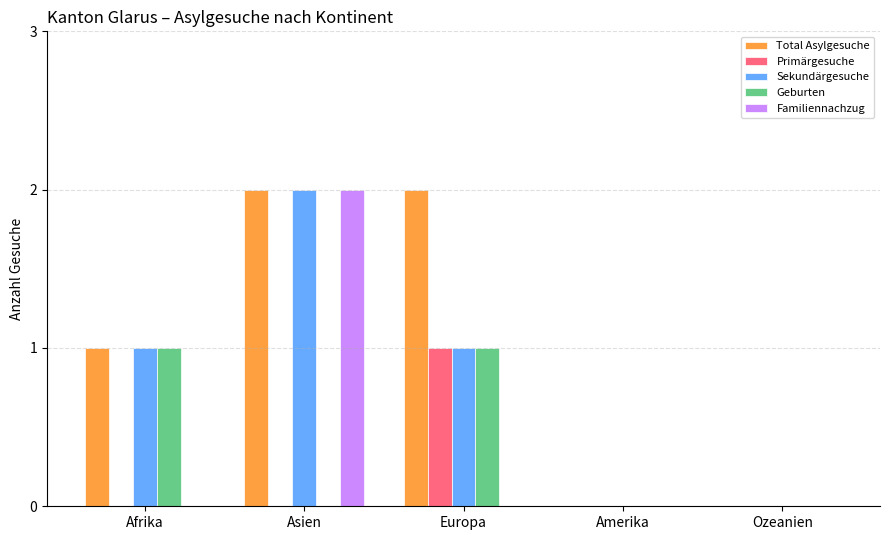

Is it true that Primärgesuche equals 0 at Asien?

True